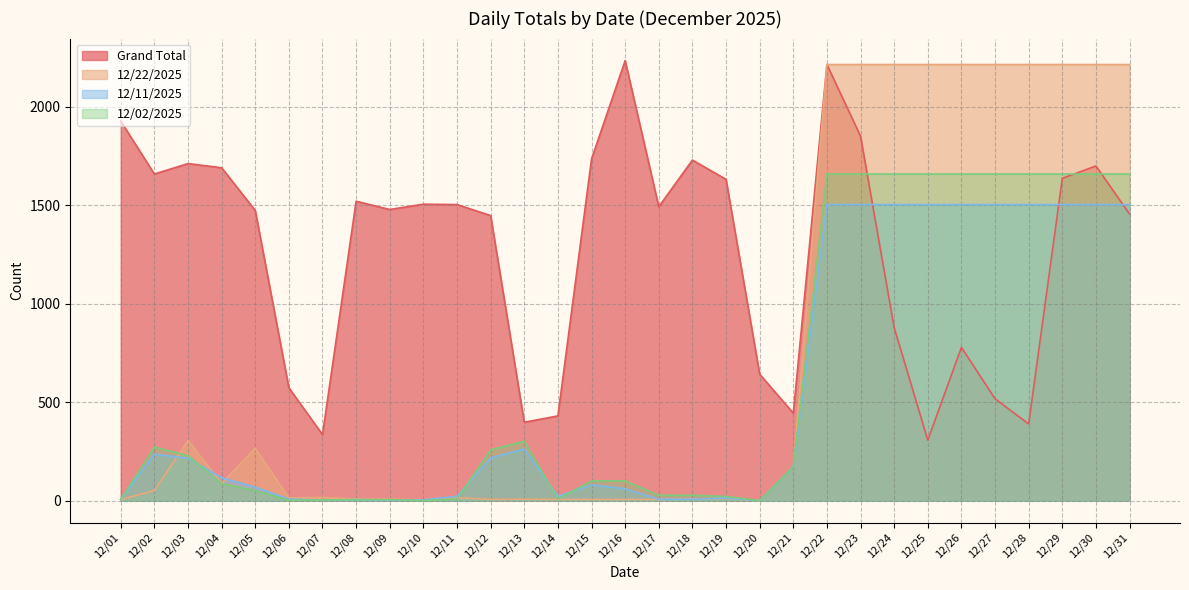

How many data points does each series have?

31